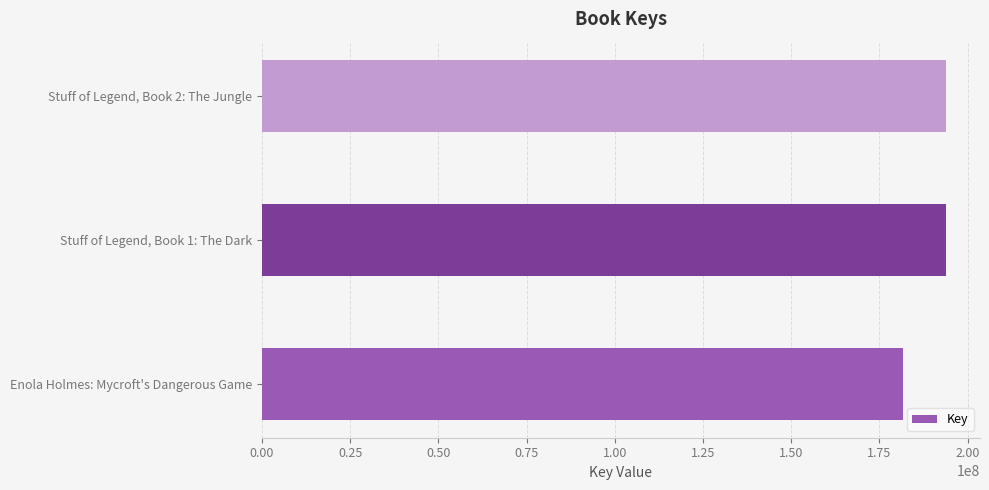

How many data points does each series have?

3